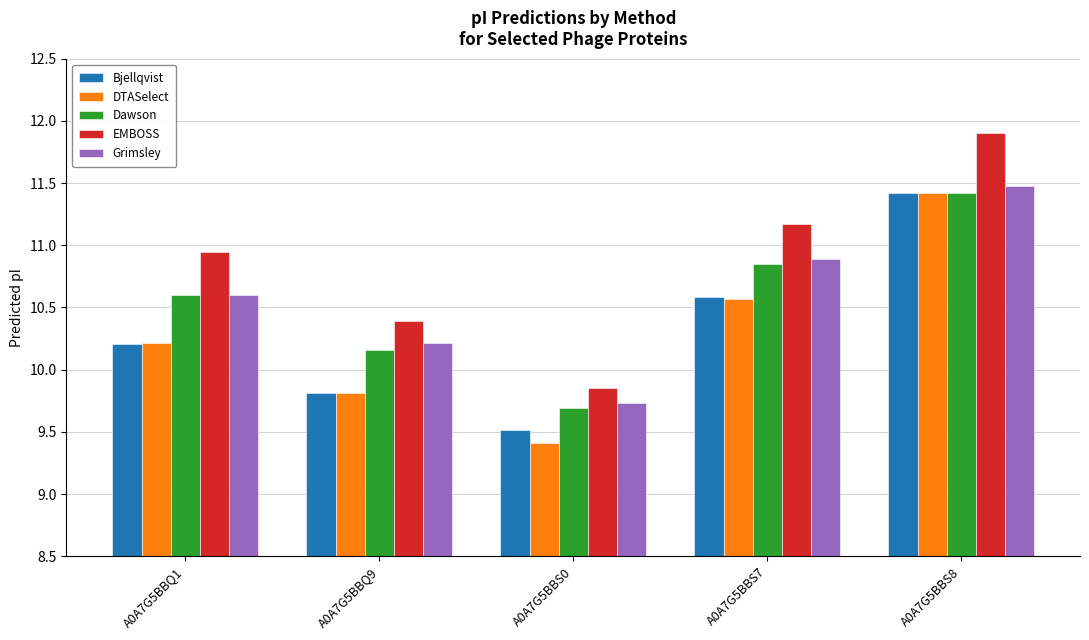

What is the total value across all series at A0A7G5BBS0?

48.2